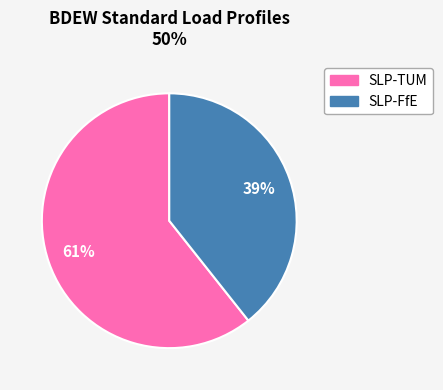

Is there any slice that represents more than half of the pie?

Yes